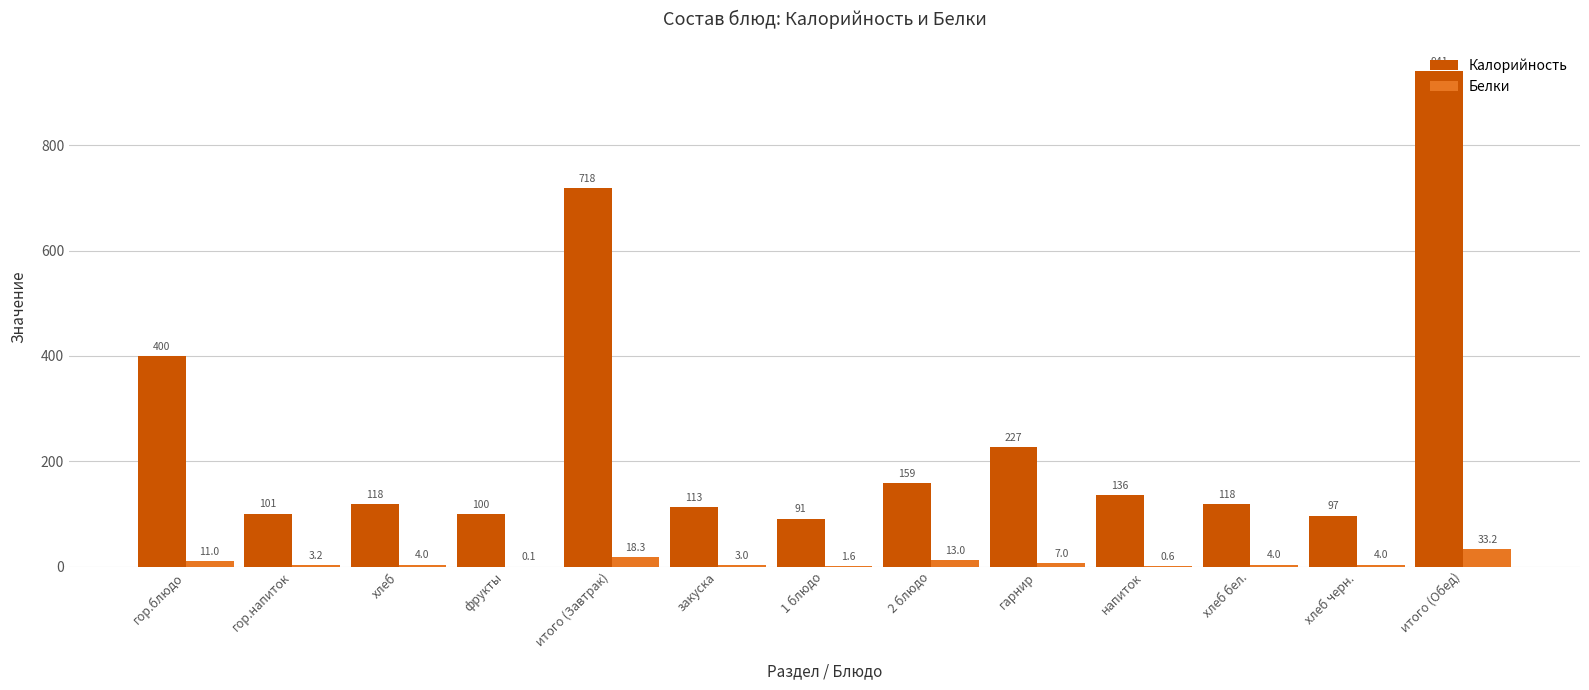

What is the average value of the Белки series?

7.9